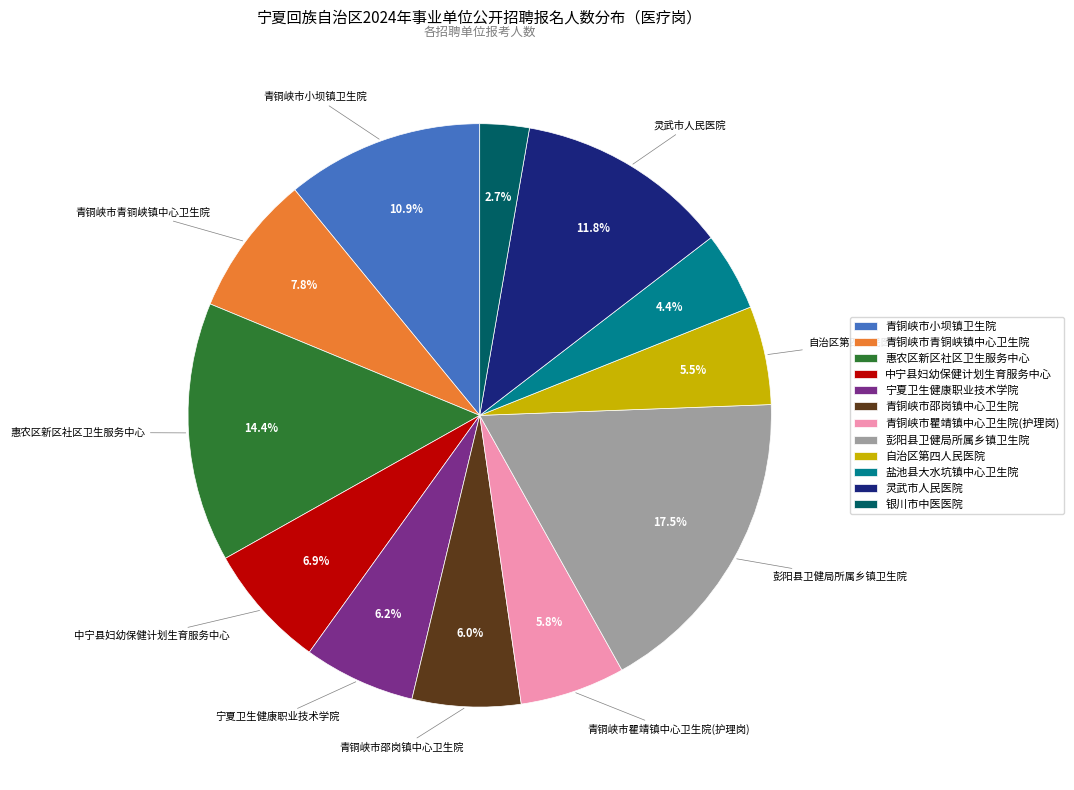

To the nearest percent, what is the average slice percentage?

8%